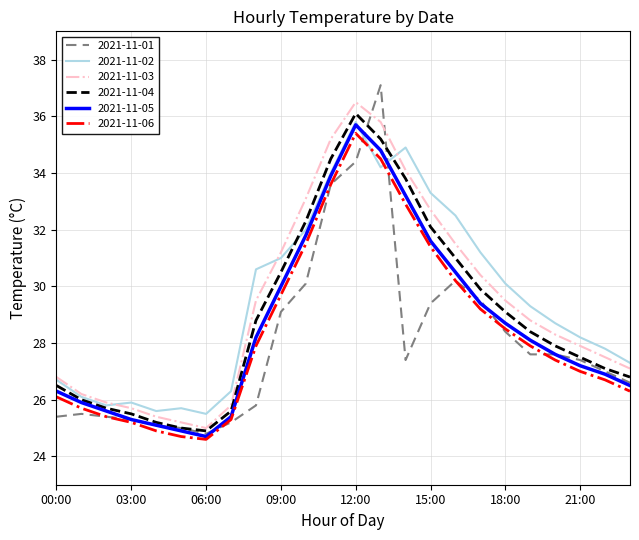

What is the smallest value displayed?

24.6